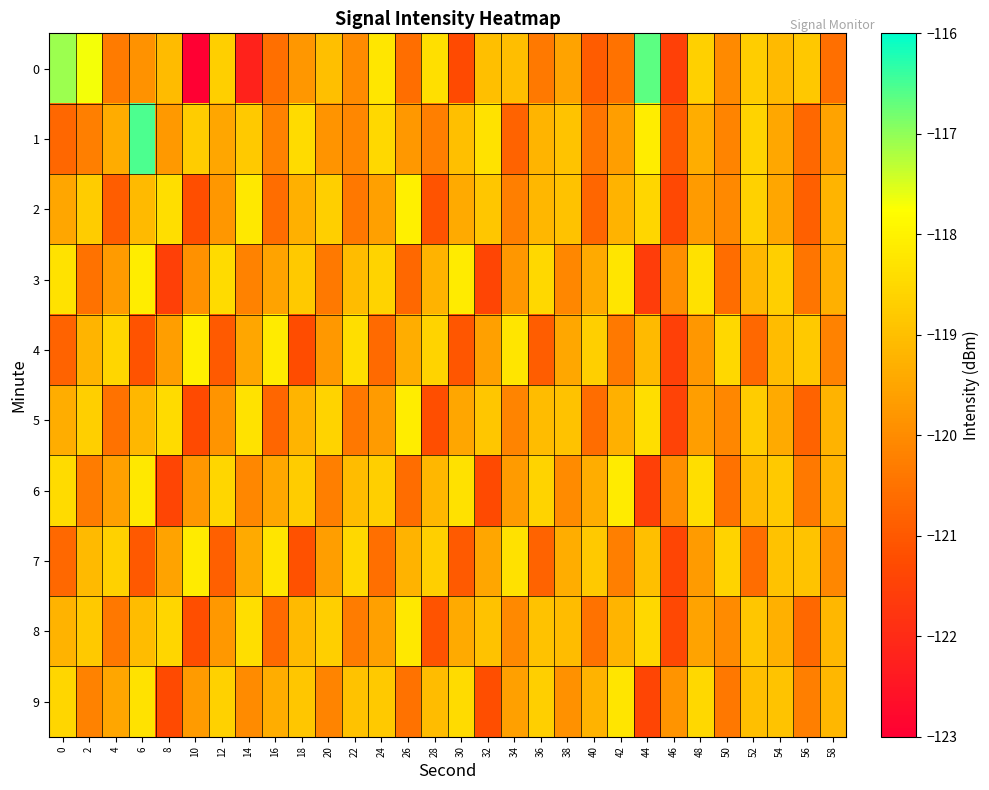

How many categories are shown in the chart?

30